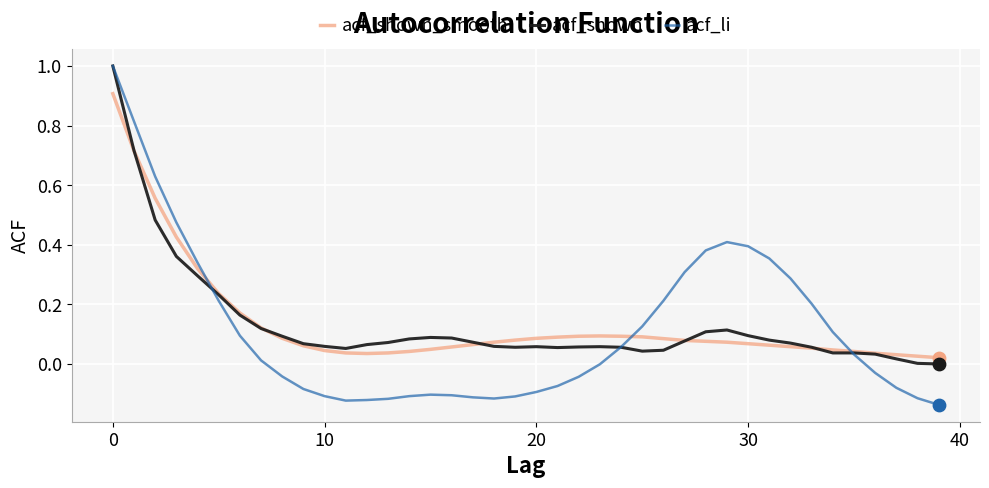

What are all the series names shown in the legend?

acf_shown_smooth, acf_shown, acf_li